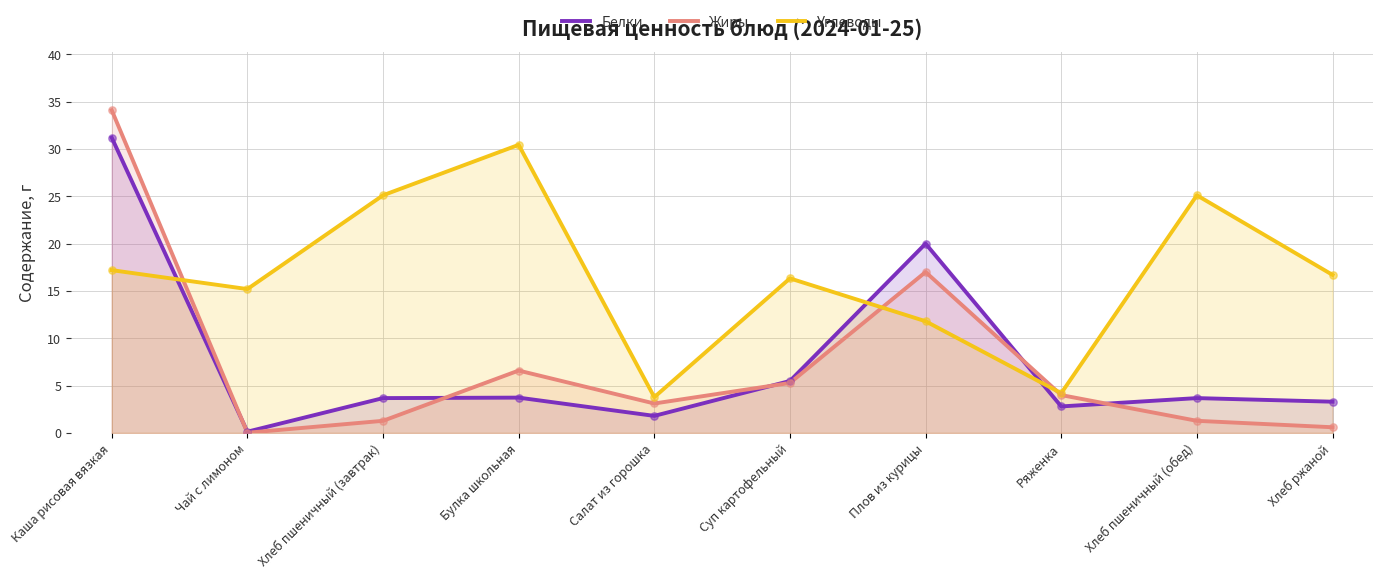

What is the total value across all series at Булка школьная?

40.8